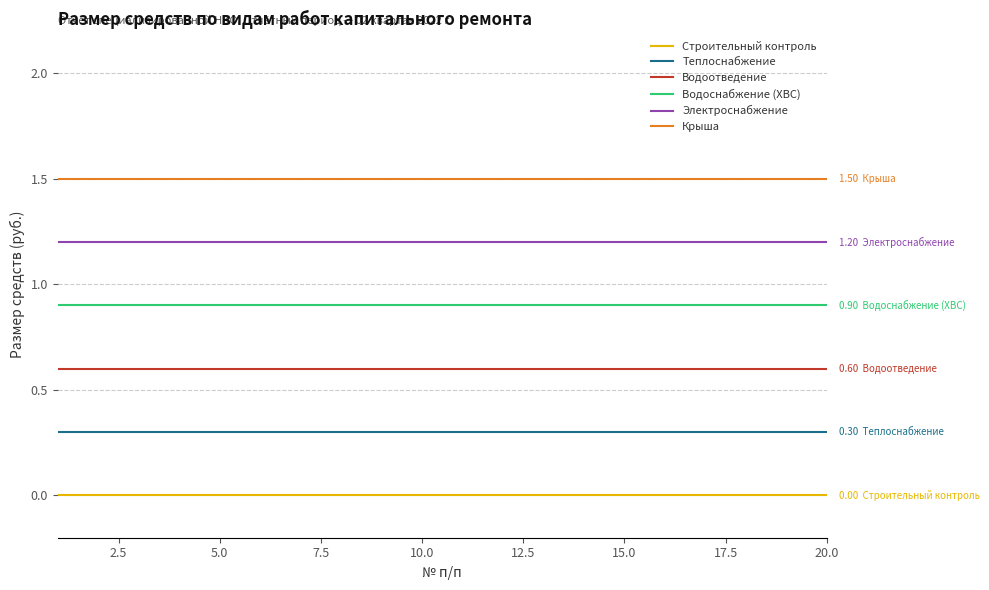

Rank the series by their average value, from highest to lowest.

Крыша, Электроснабжение, Водоснабжение (ХВС), Водоотведение, Теплоснабжение, Строительный контроль